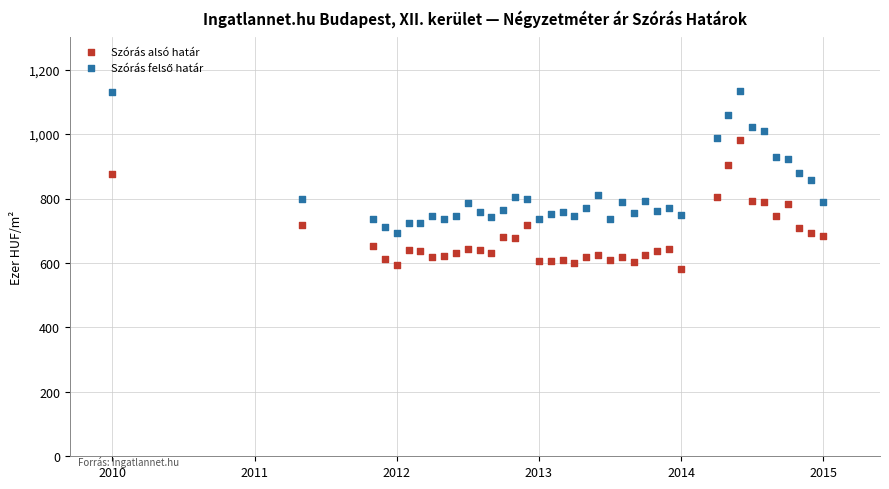

What is the X range (max minus min) for the scatter plot?

5.0